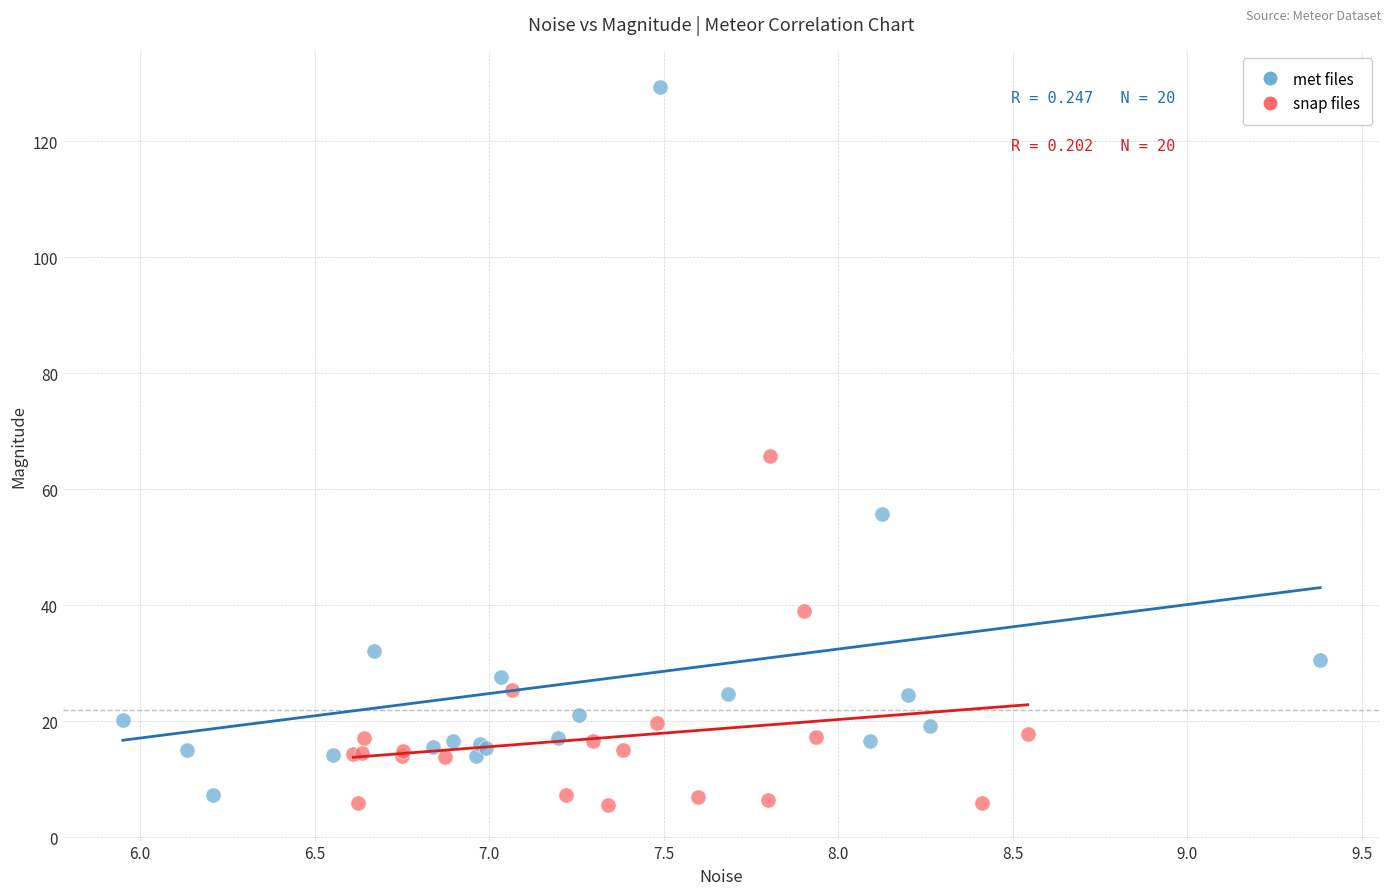

Which series has the widest spread of Y values?

met files